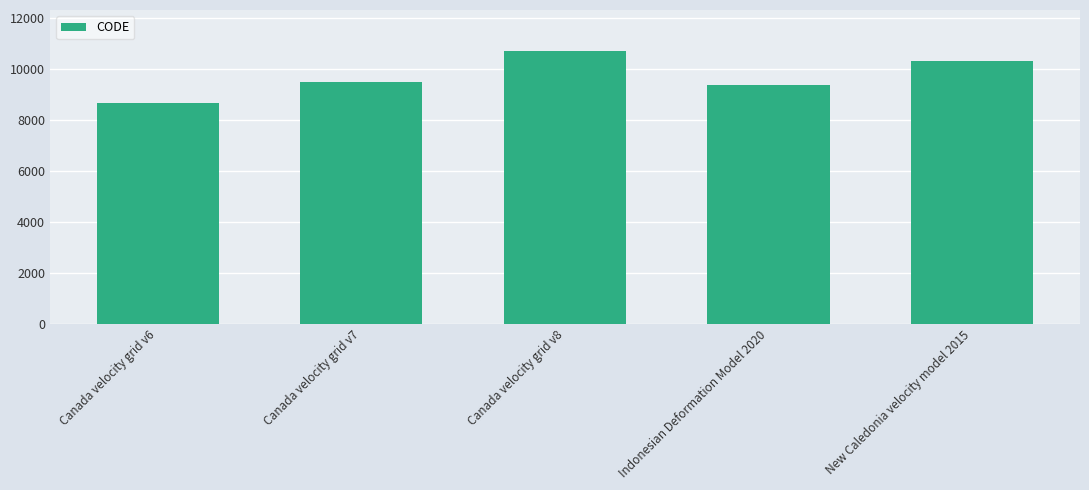

List the labels in order of value, smallest first.

Canada velocity grid v6, Indonesian Deformation Model 2020, Canada velocity grid v7, New Caledonia velocity model 2015, Canada velocity grid v8